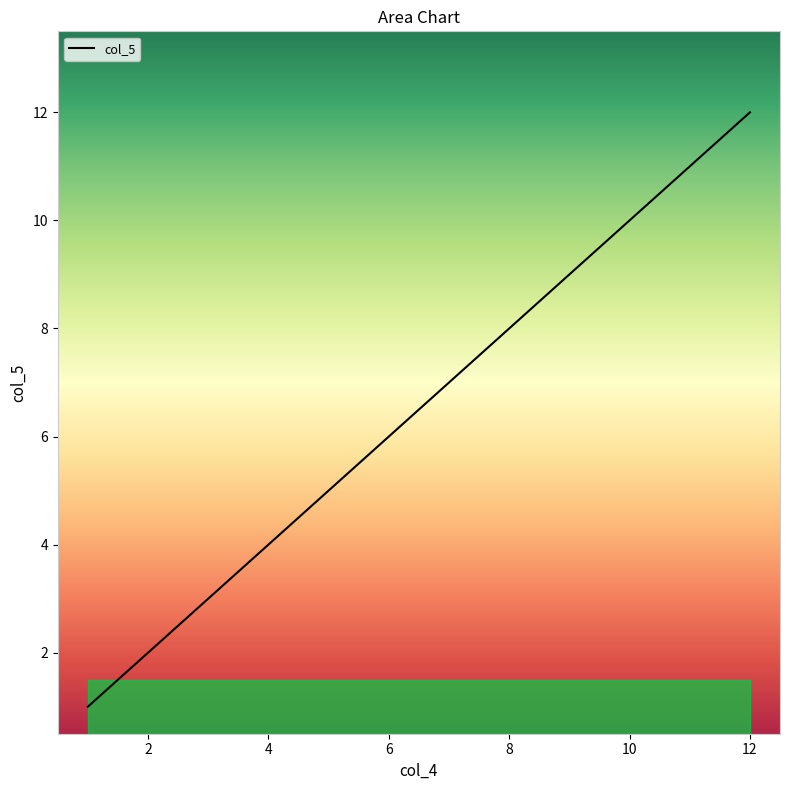

How many categories are shown in the chart?

12